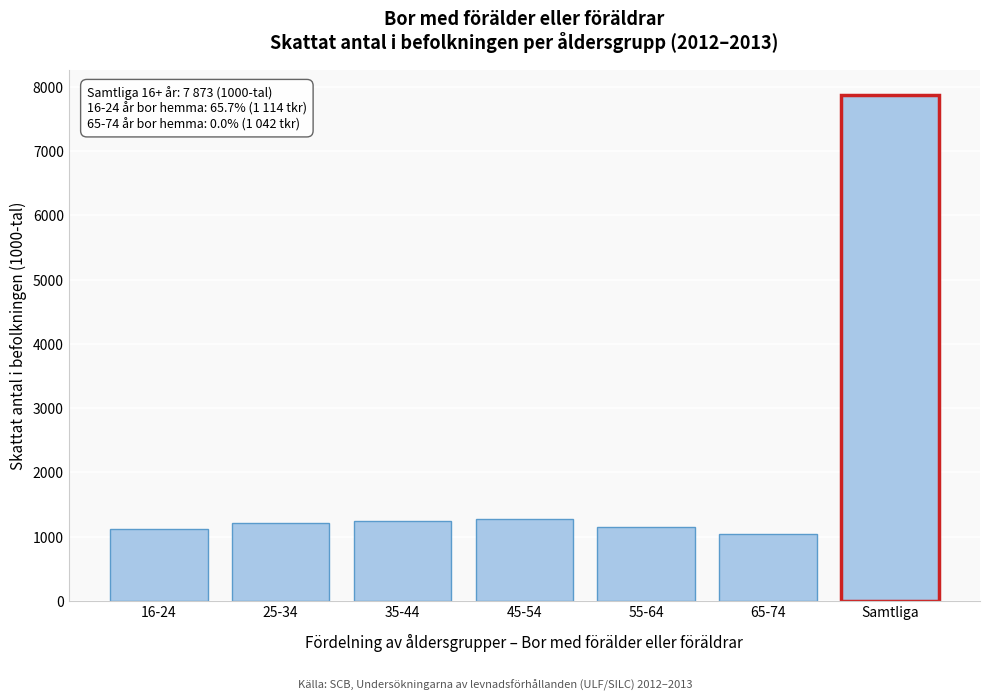

What is the average value?

2129